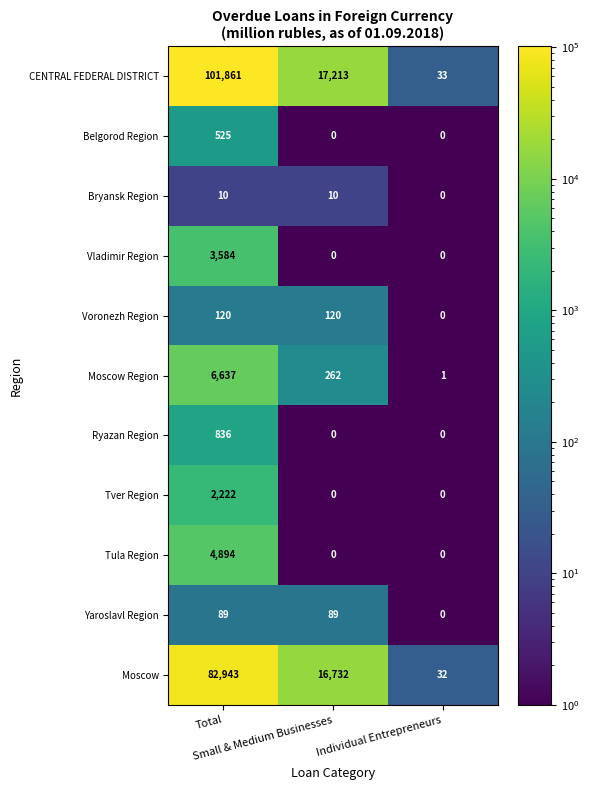

At Total, list the series in order from smallest to largest.

Bryansk Region, Yaroslavl Region, Voronezh Region, Belgorod Region, Ryazan Region, Tver Region, Vladimir Region, Tula Region, Moscow Region, Moscow, CENTRAL FEDERAL DISTRICT